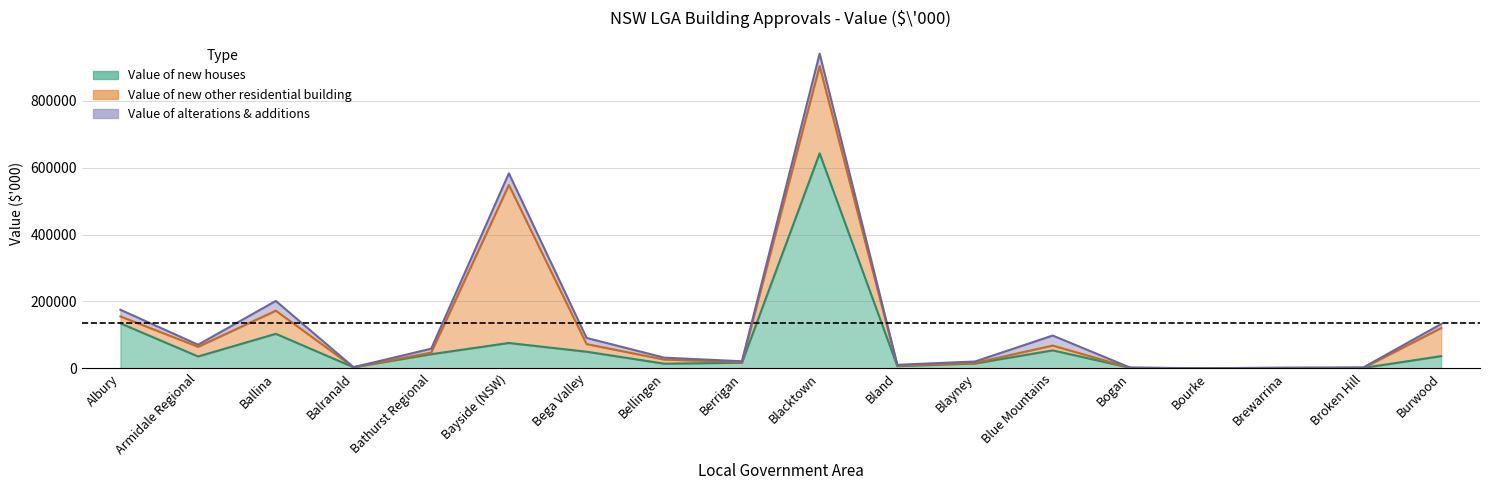

Which series has the largest total across all categories?

Value of new houses